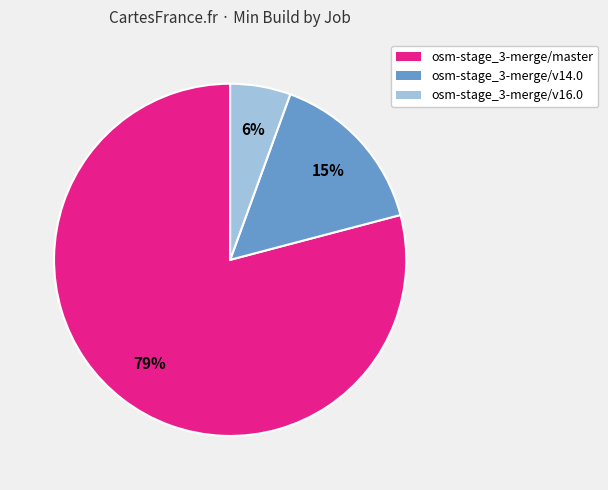

Is there any slice that represents more than half of the pie?

Yes